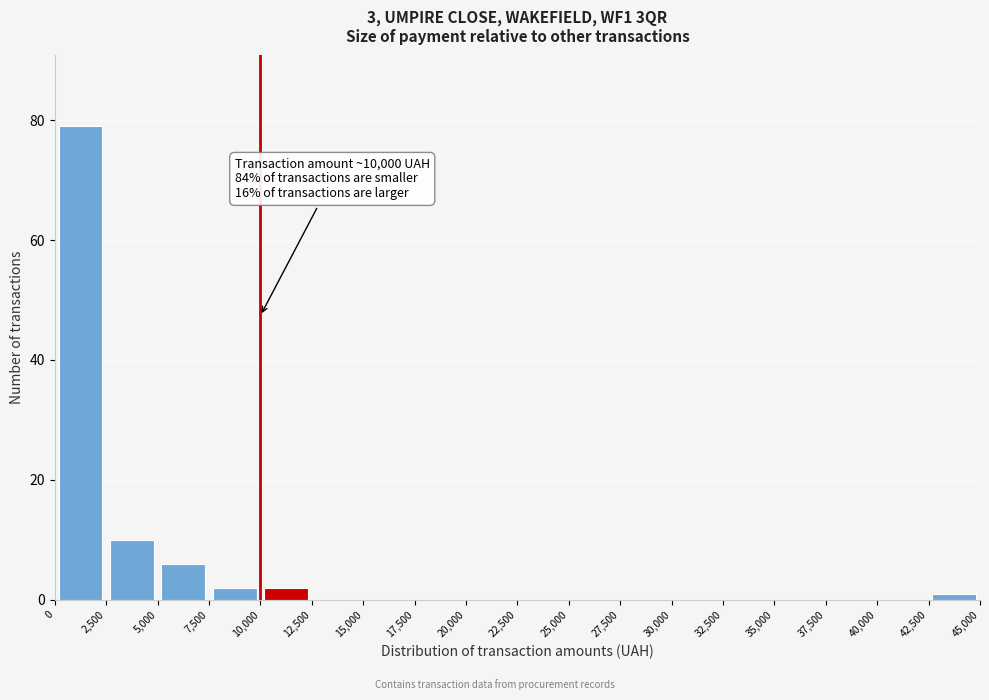

Which range on the x-axis has the tallest bar?

0 to 2,500